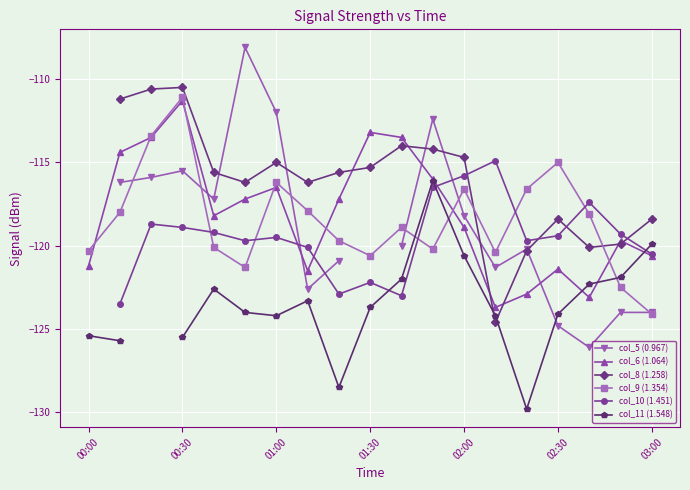

What is the value of the col_6 (1.064) point at the 8th from the left?

-121.5